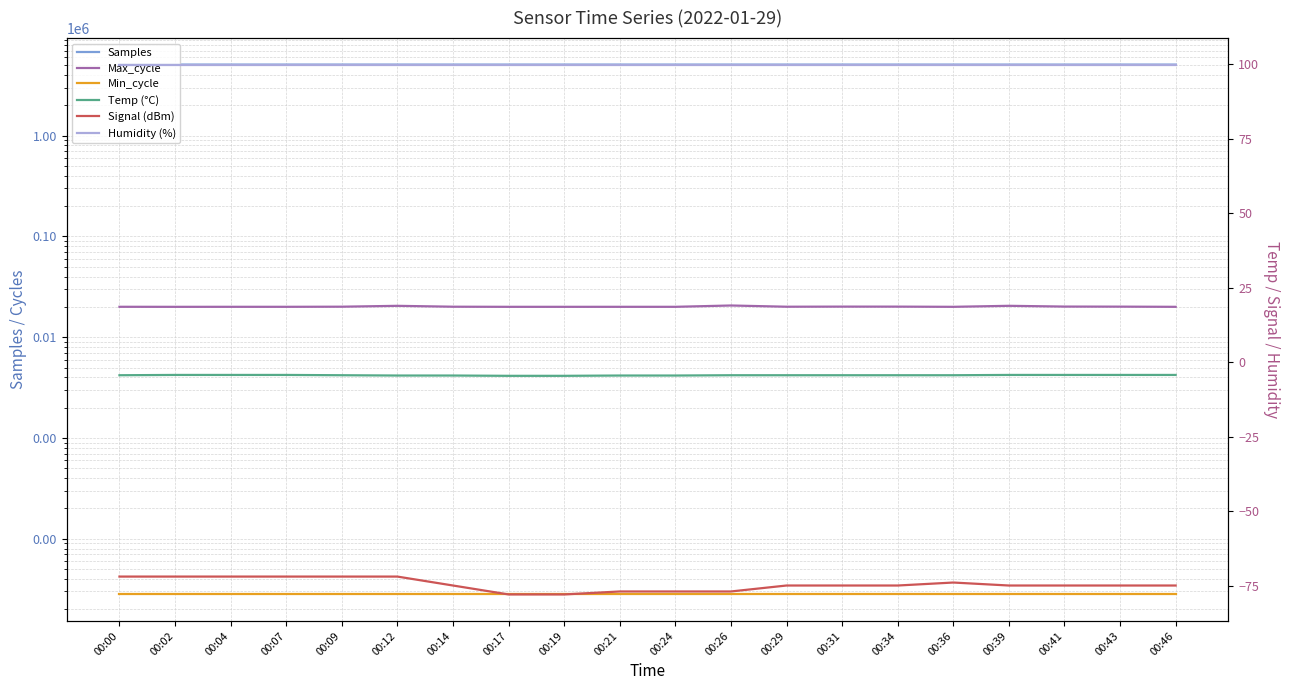

Which series has the largest total across all categories?

Samples